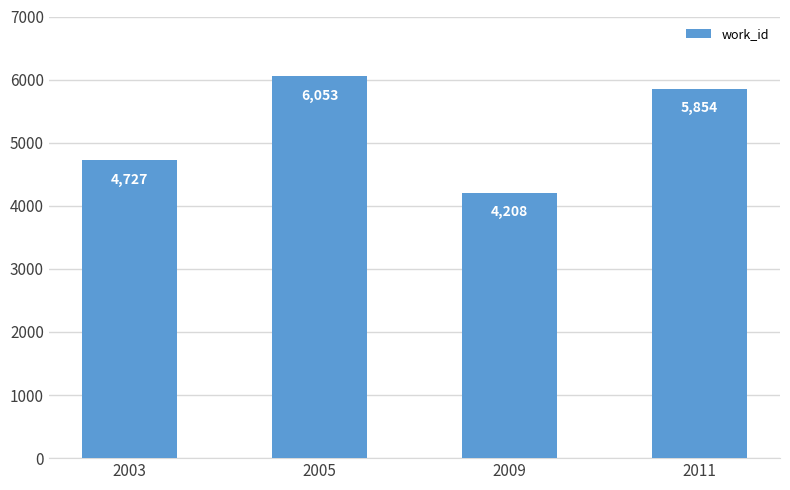

At which category does the chart reach its peak across all series?

2005